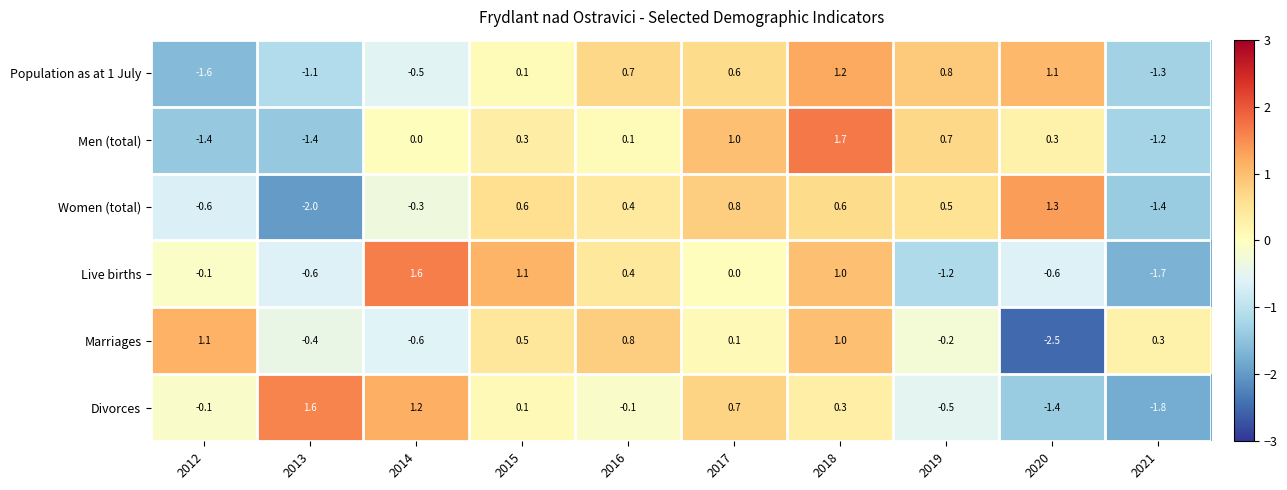

What is the difference between the second highest and second lowest values in the Divorces series?

2.6